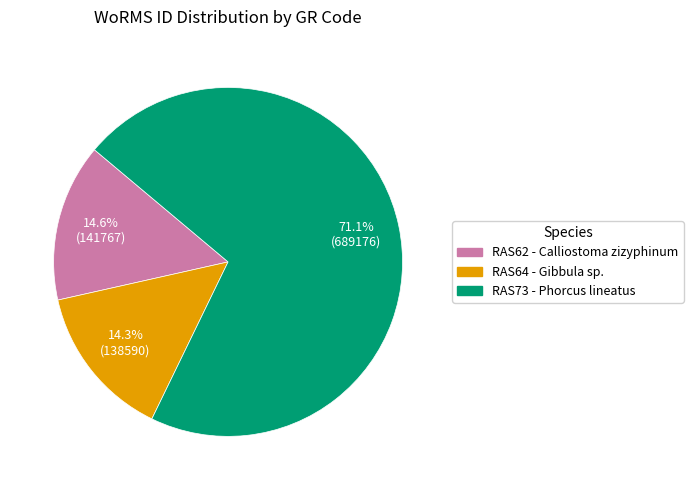

Does any single category account for the majority?

Yes